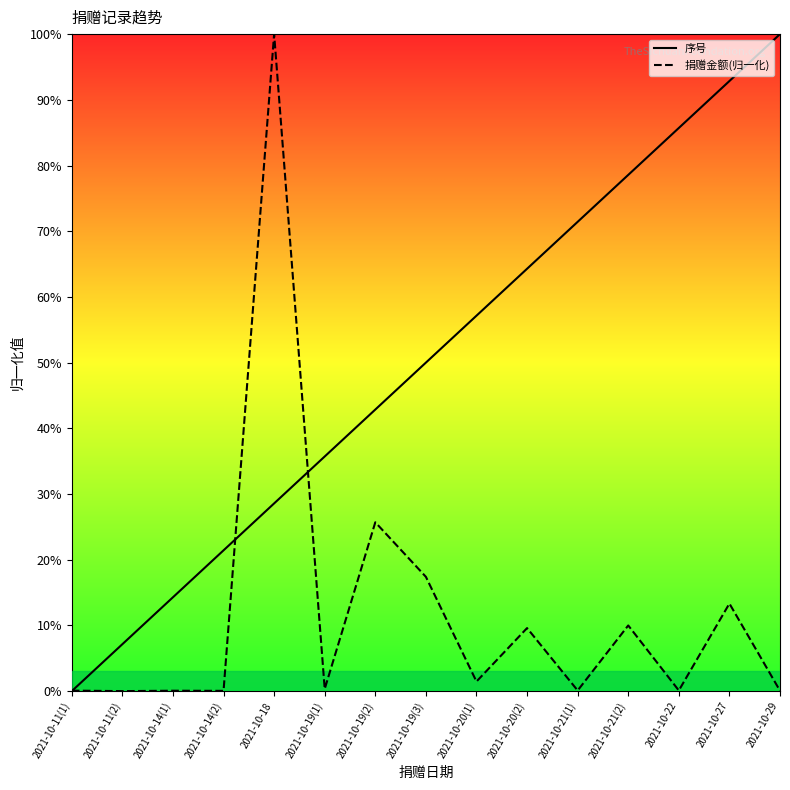

Is this an area chart (filled region under the line)?

No